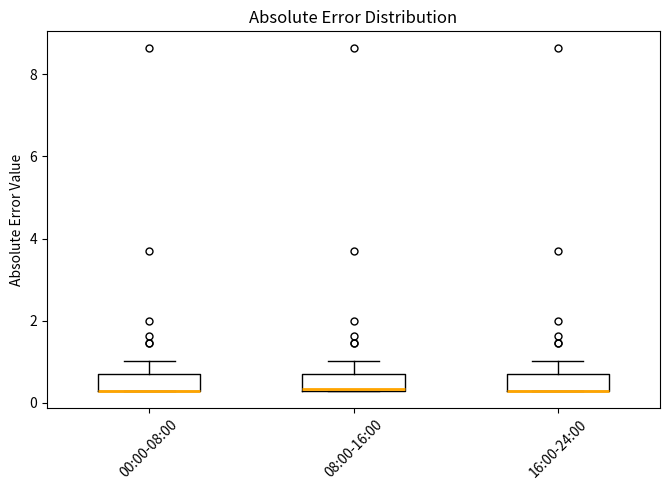

Where is the lower edge of the box for 00:00-08:00 on the y-axis? The values are not printed on the chart, so give them approximately, as read against the axis.

0.4